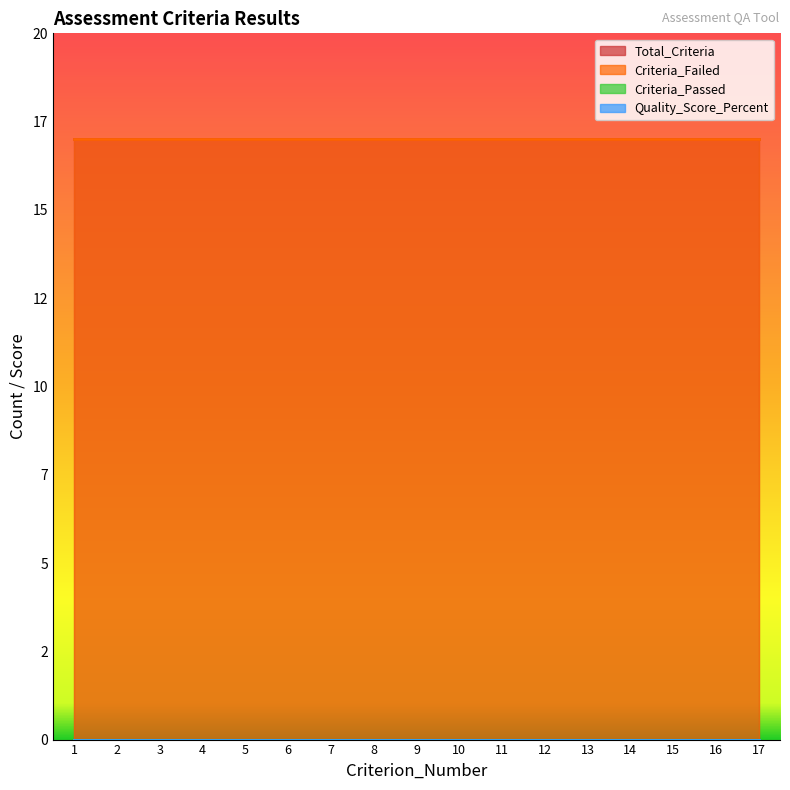

How many categories are shown in the chart?

17